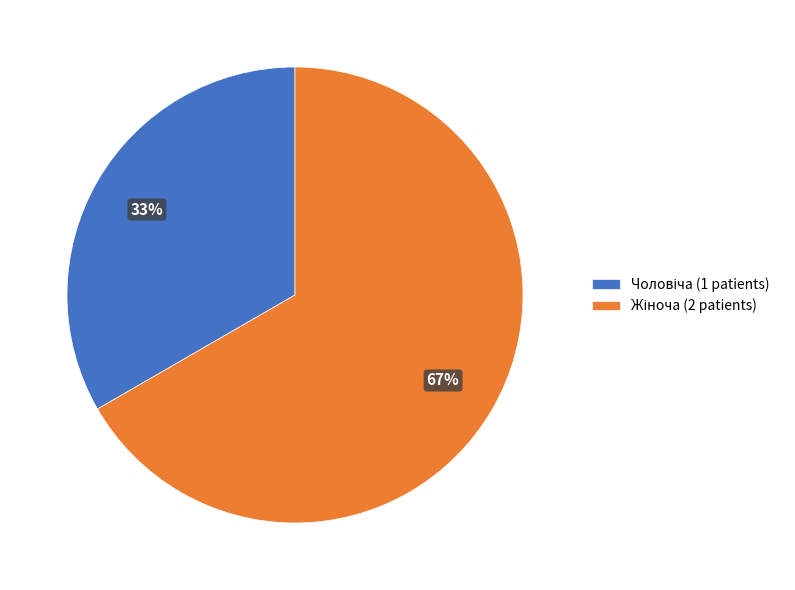

Is there any slice that represents more than half of the pie?

Yes